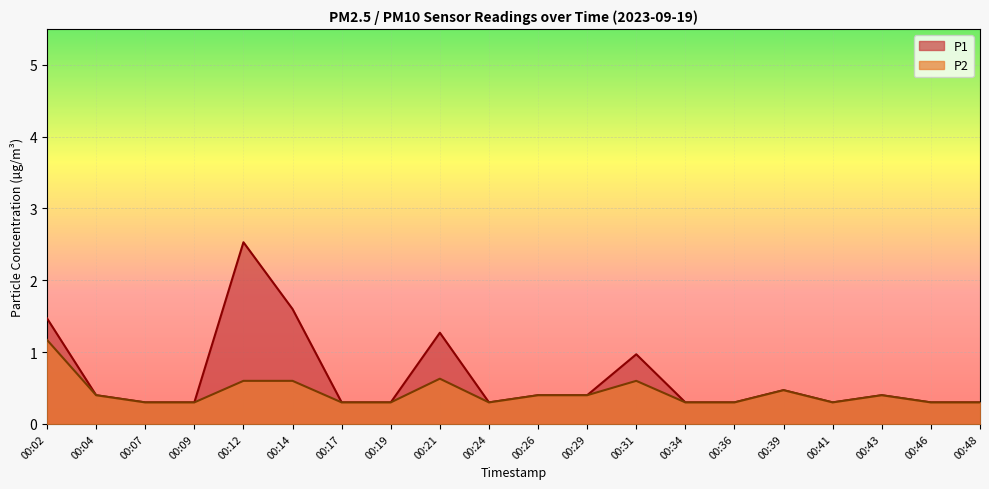

What is the value of the P2 point at the 12th from the left?

0.4